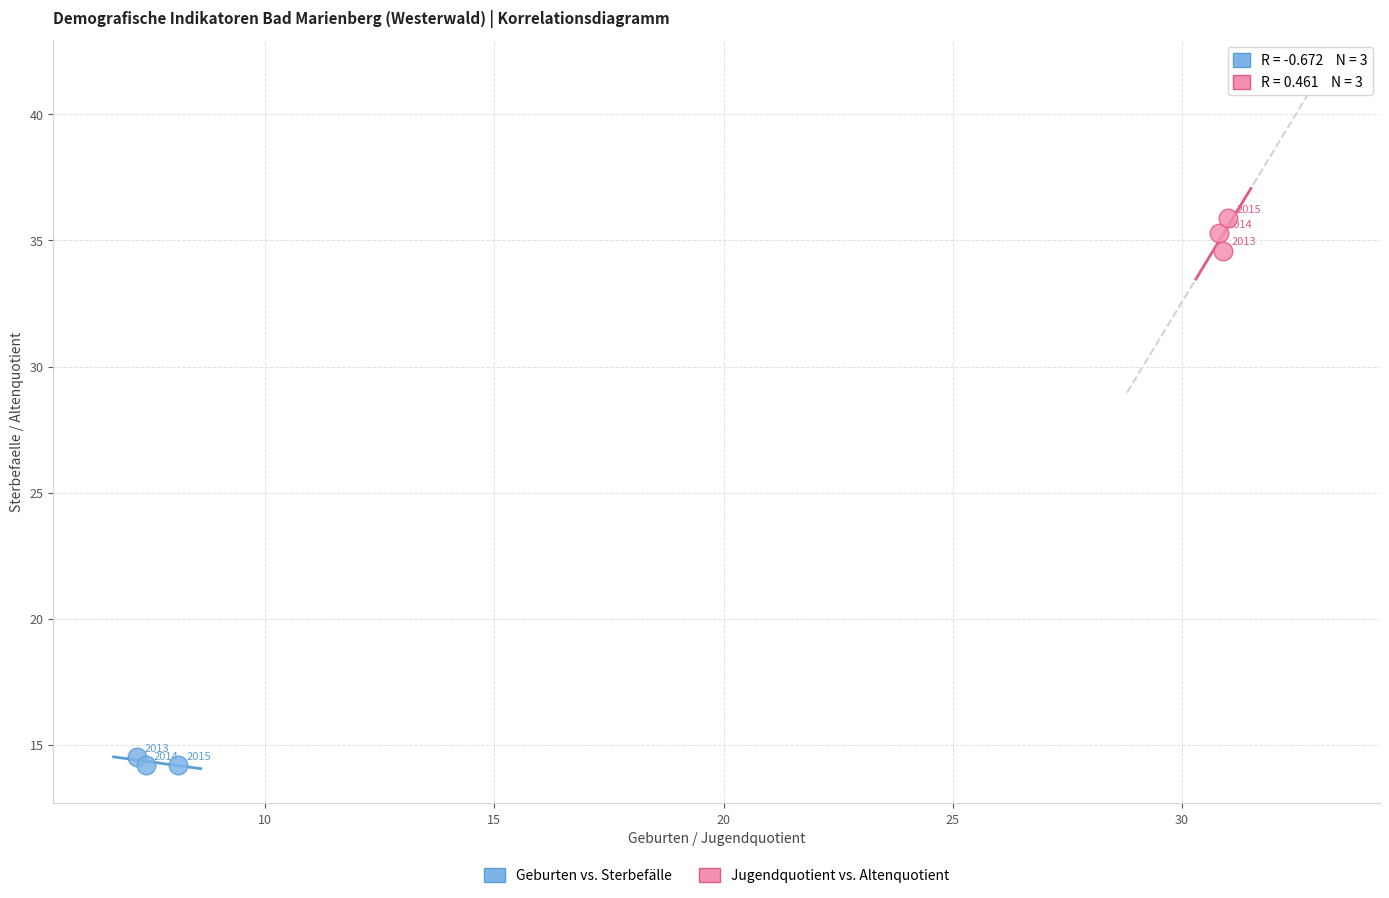

Which series contains the highest Y value?

Jugendquotient vs. Altenquotient